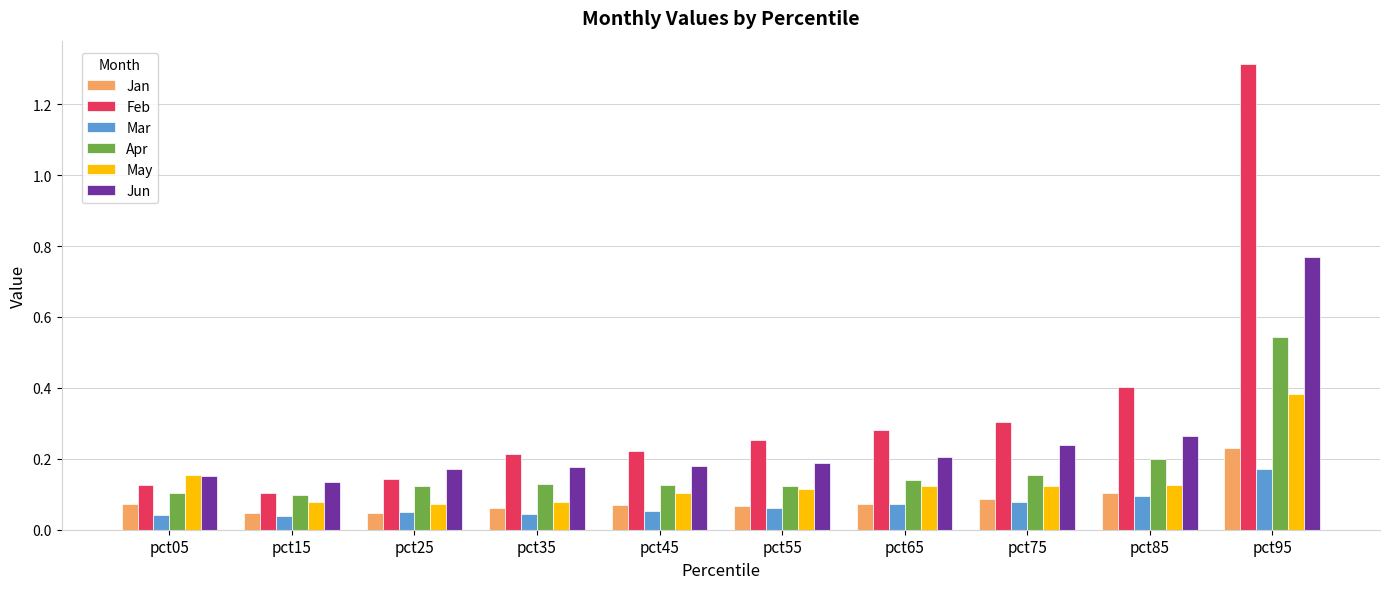

Between pct15 and pct85, which series saw the biggest shift?

Feb